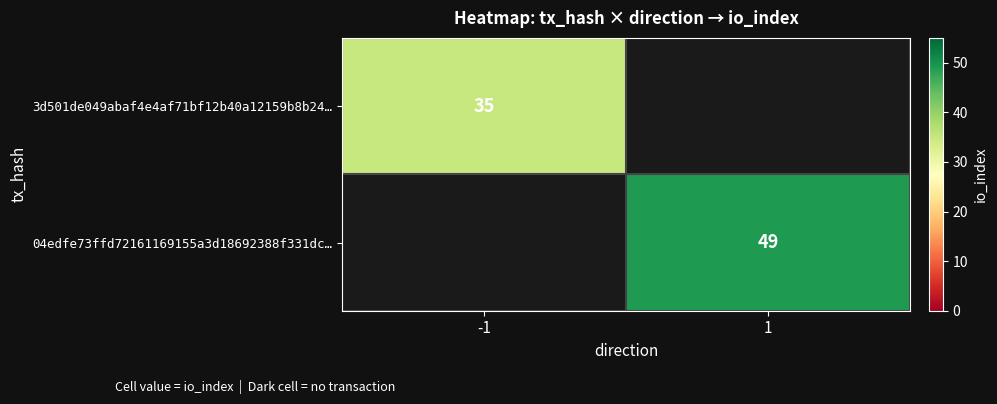

True or false: 04edfe73ffd72161169155a3d18692388f331dc… has a value of 68 at 1.

False